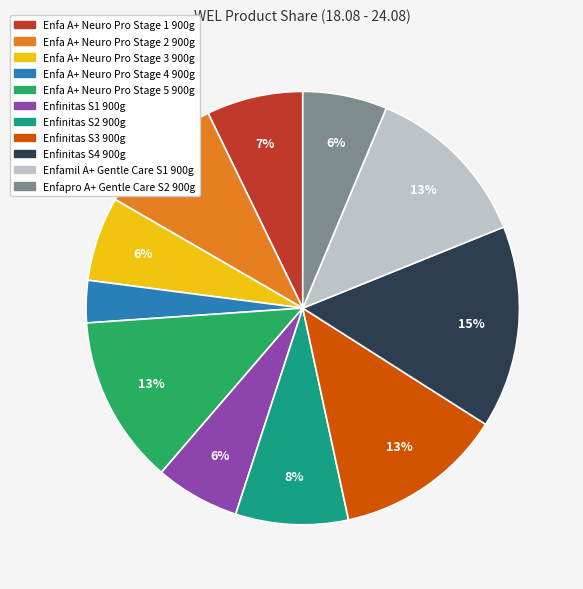

To the nearest percent, what percentage of the pie is Enfa A+ Neuro Pro Stage 5 900g?

13%